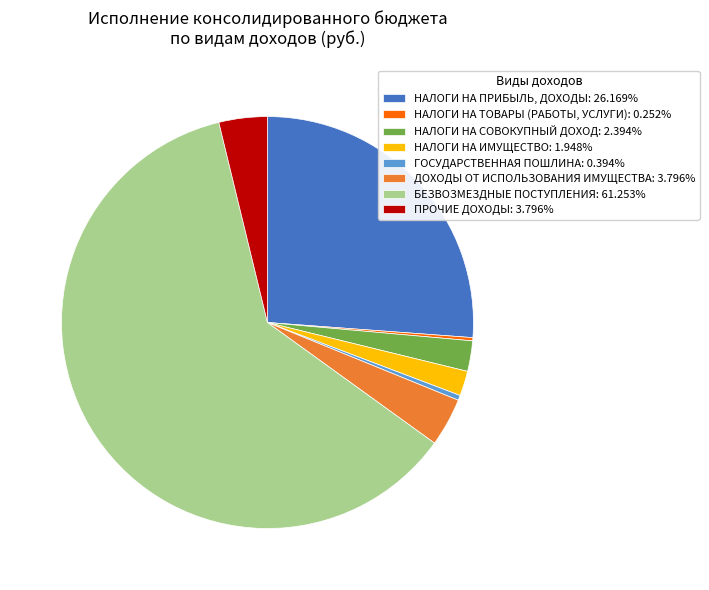

Which slice represents more than half of the pie?

БЕЗВОЗМЕЗДНЫЕ ПОСТУПЛЕНИЯ